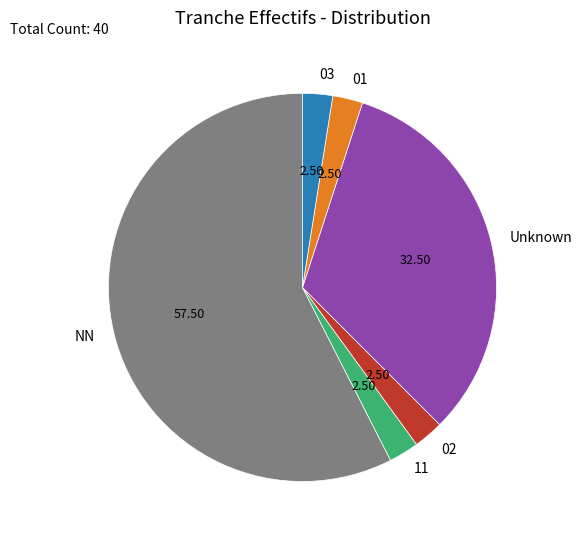

How many slices are in this pie chart?

6